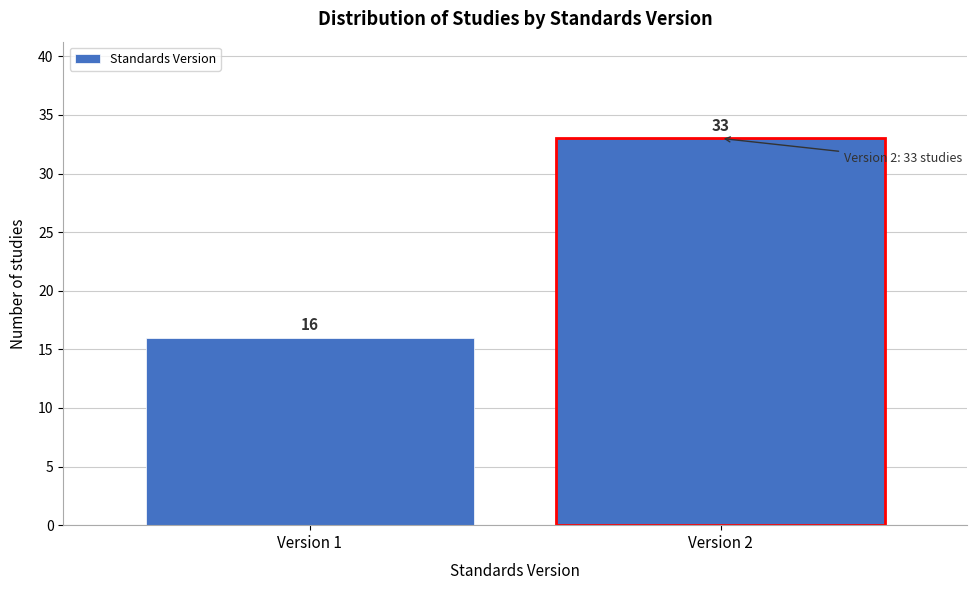

Reading right to left, list all the values displayed in this chart.

33	16